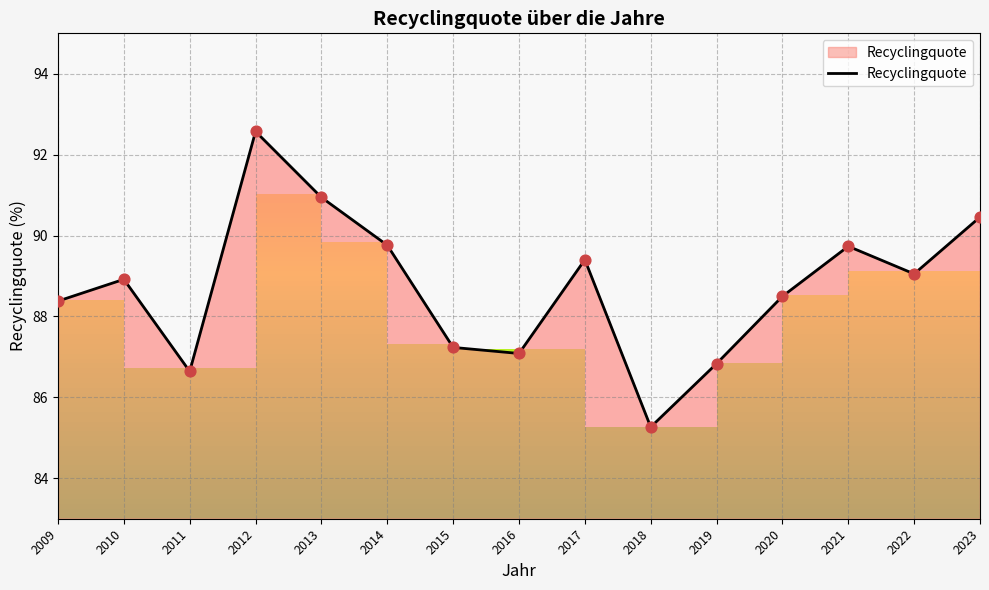

What is the change in value from 2013 to 2015?

-3.7